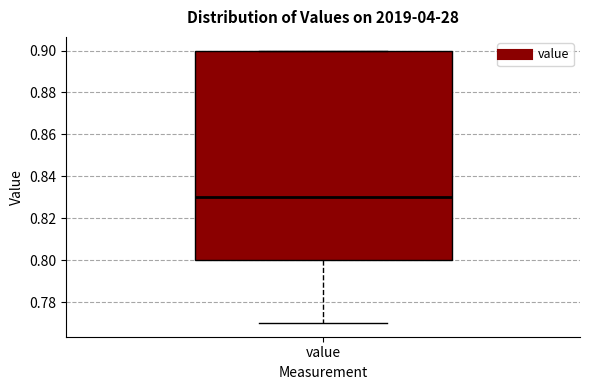

Where is the upper edge of the box for value on the y-axis? The values are not printed on the chart, so give them approximately, as read against the axis.

0.90